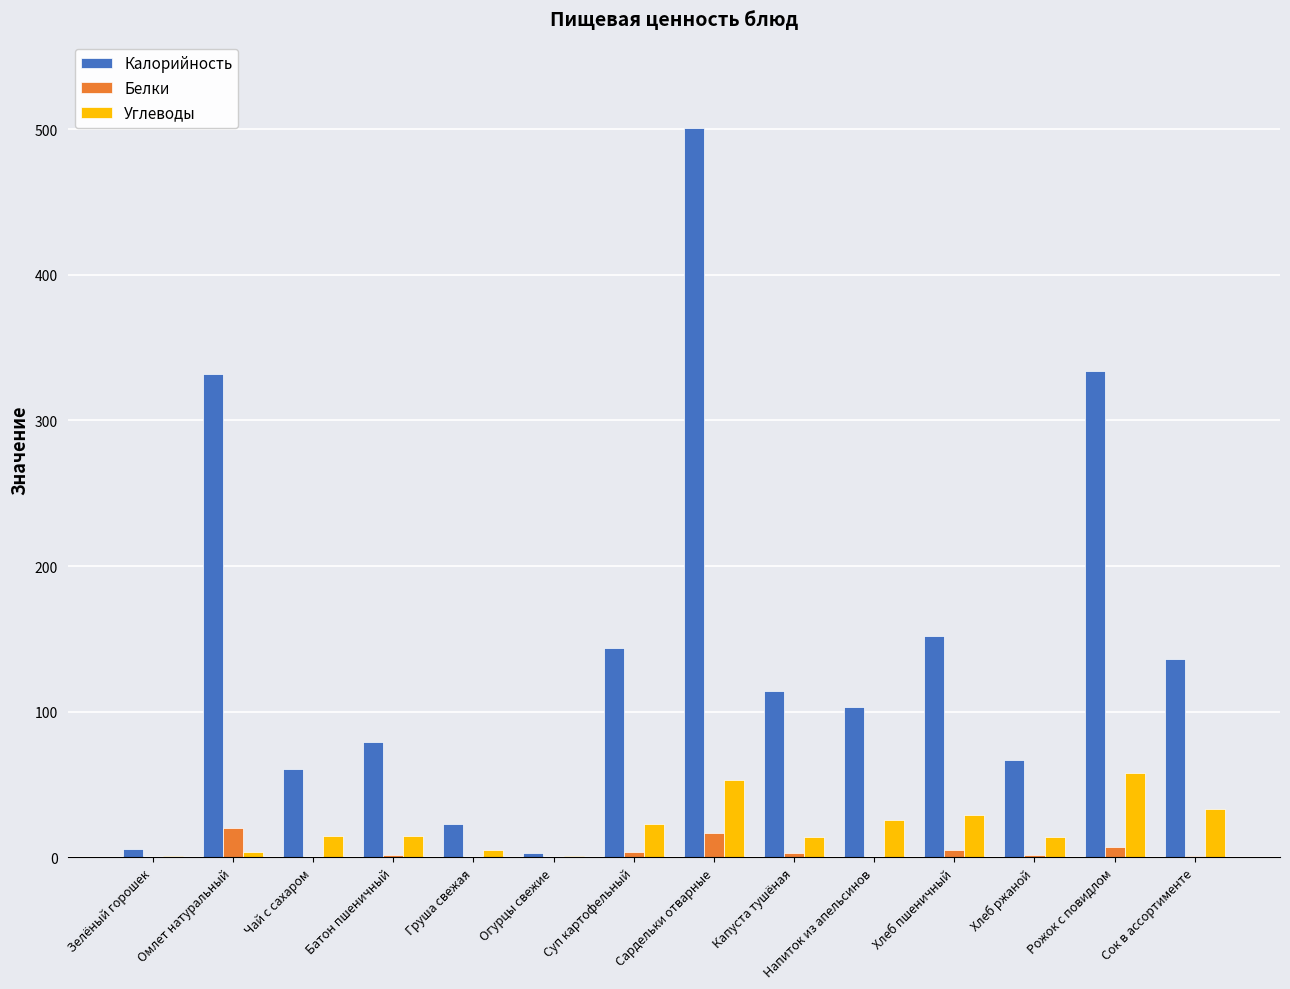

What is the average value of the Калорийность series?

147